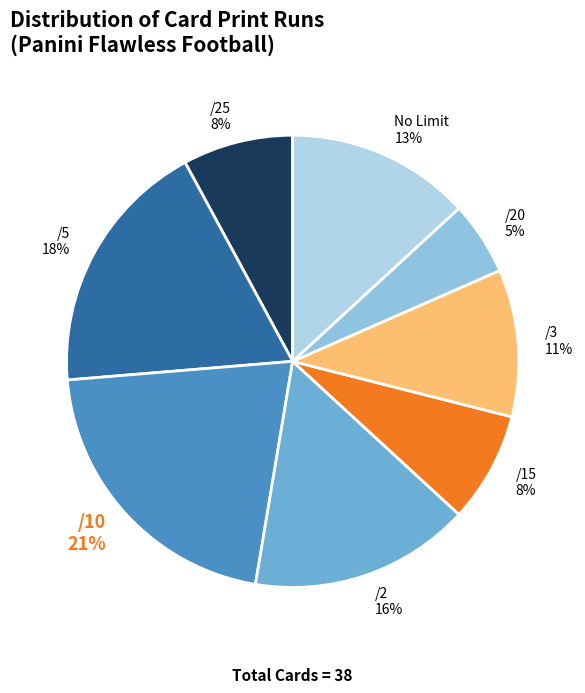

The /10 21% slice represents 21% of the pie. True or false?

True